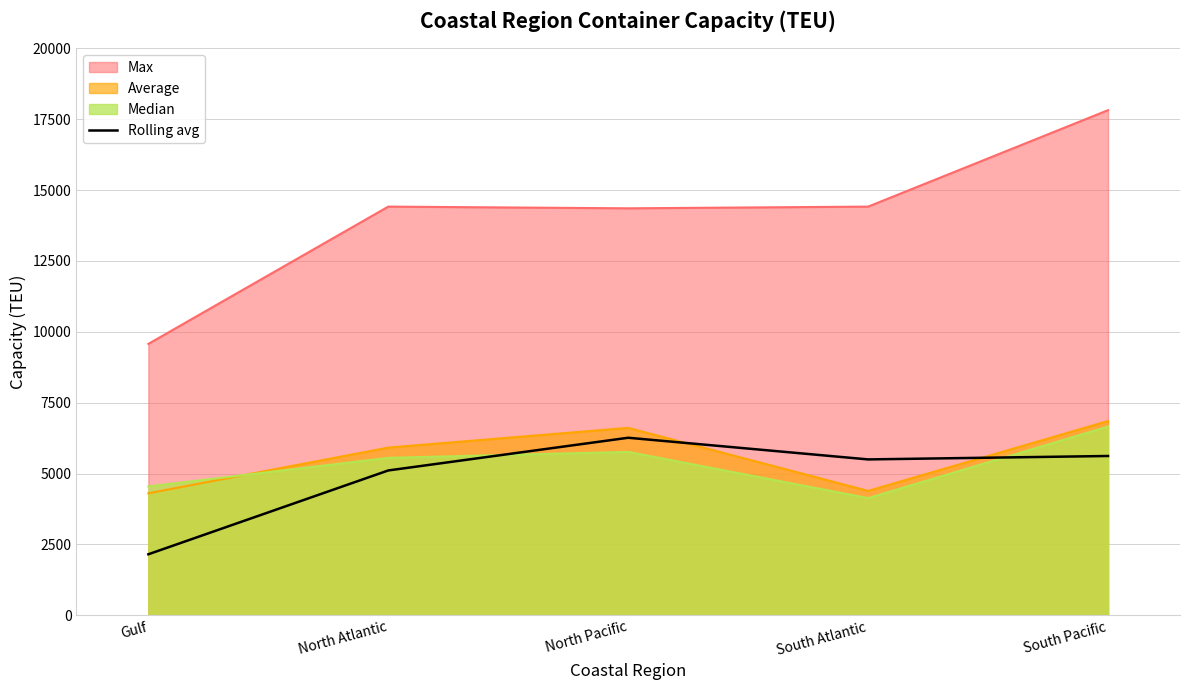

Is it true that the value at South Atlantic is 3832.0?

False